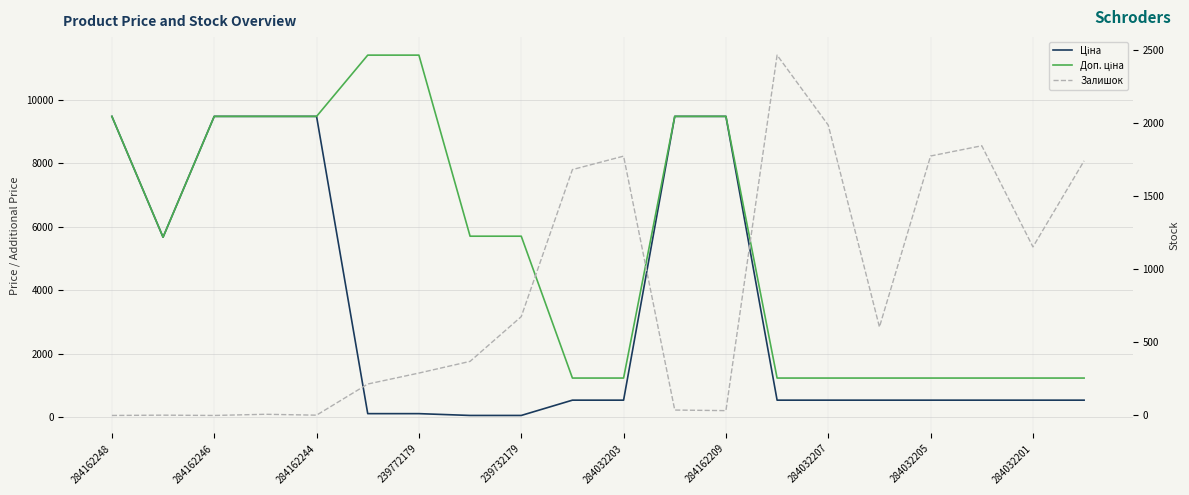

Is it true that Ціна equals 294.2 at 284032205?

False